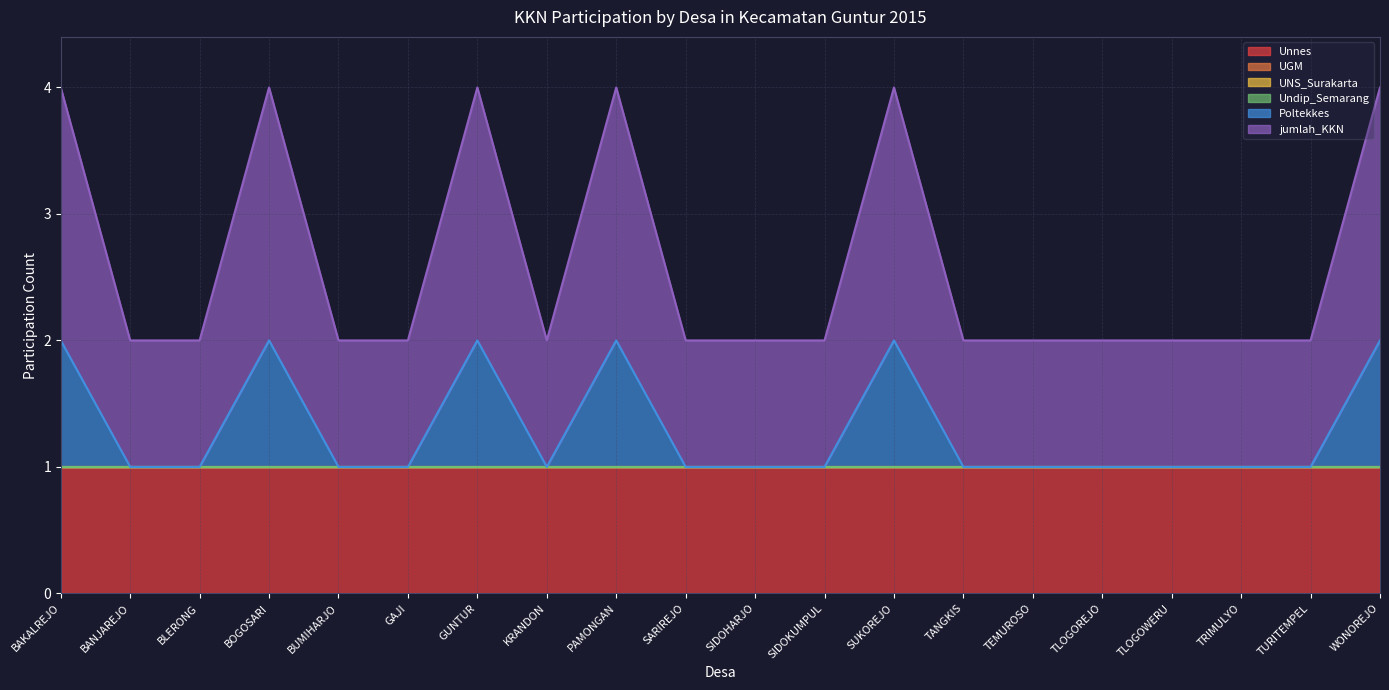

Which category has the highest value across all series?

BAKALREJO